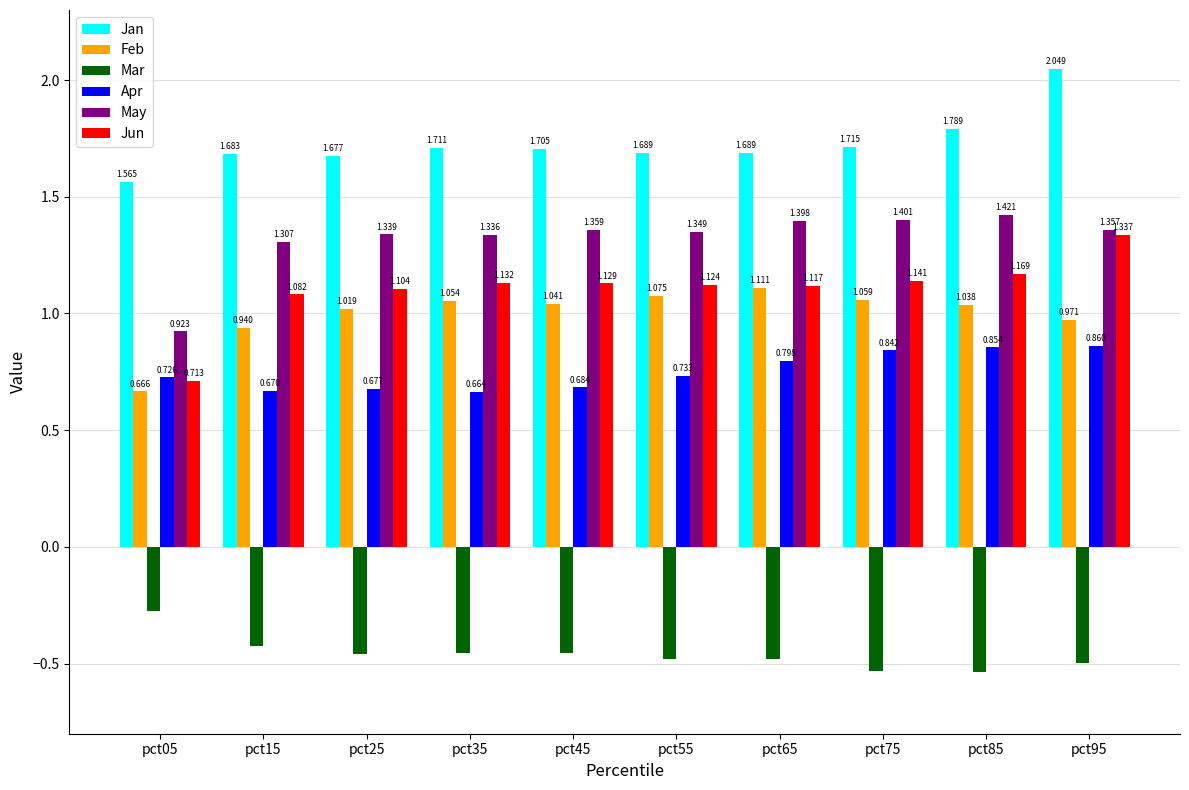

What is the sum of the Jan values at pct95 and pct05?

3.6